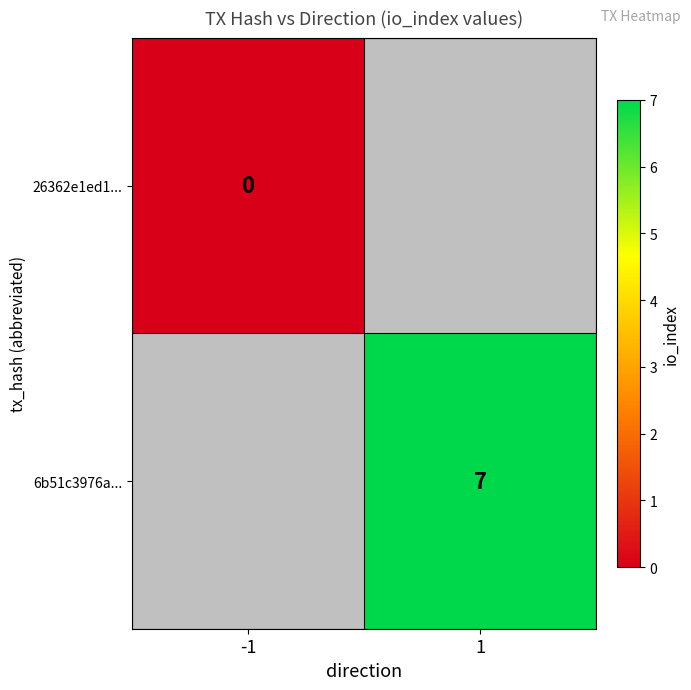

The 6b51c3976a... series shows 7 at 1. True or false?

True